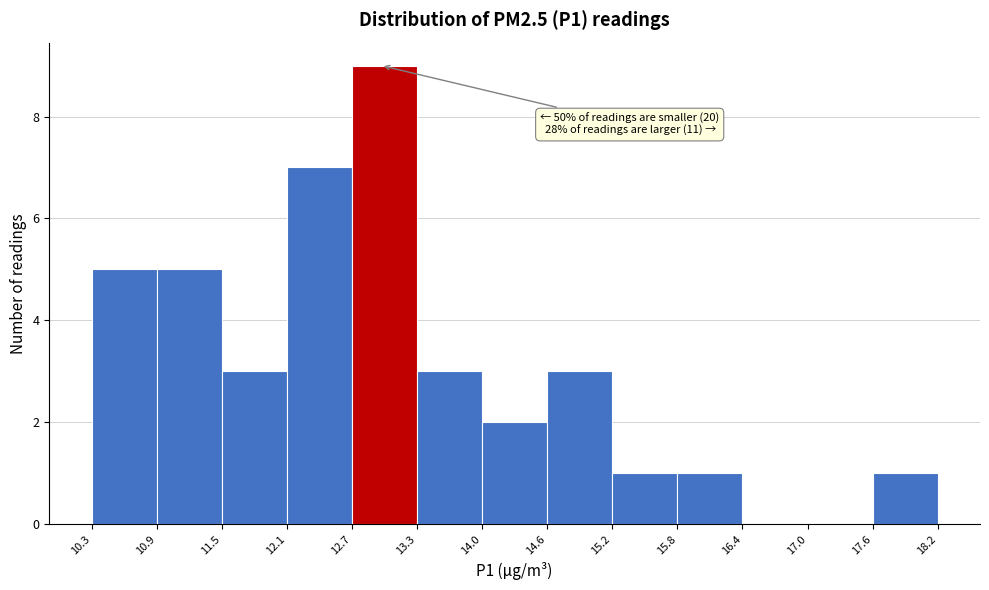

Which range on the x-axis has the tallest bar?

12.7 to 13.3